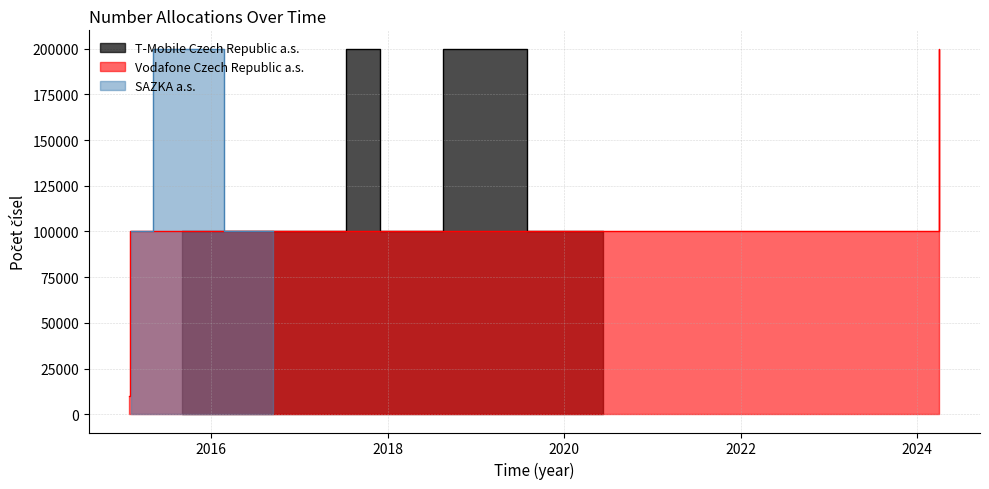

What is the average value of the Vodafone Czech Republic a.s. series?

41667